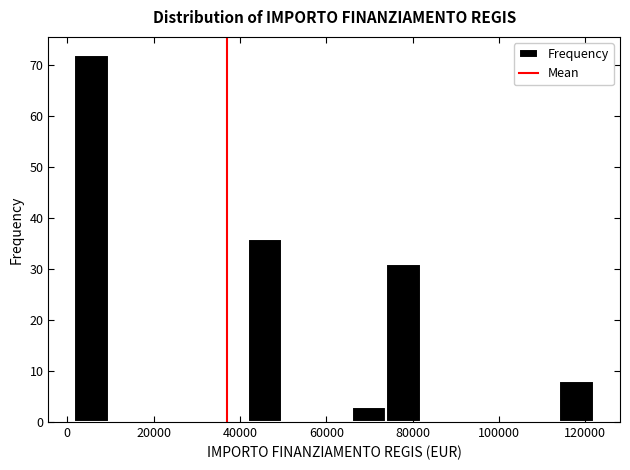

Reading left to right, transcribe this chart: for each bar, give the range it covers on the x-axis and its height. Neither the bar edges nor the heights are printed on the chart, so give them approximately, as read against the axes.

2000 to 10000: 72
10000 to 18000: 0
18000 to 26000: 0
26000 to 34000: 0
34000 to 42000: 0
42000 to 50000: 36
50000 to 58000: 0
58000 to 66000: 0
66000 to 74000: 3
74000 to 82000: 31
82000 to 90000: 0
90000 to 98000: 0
98000 to 106000: 0
106000 to 114000: 0
114000 to 122000: 8